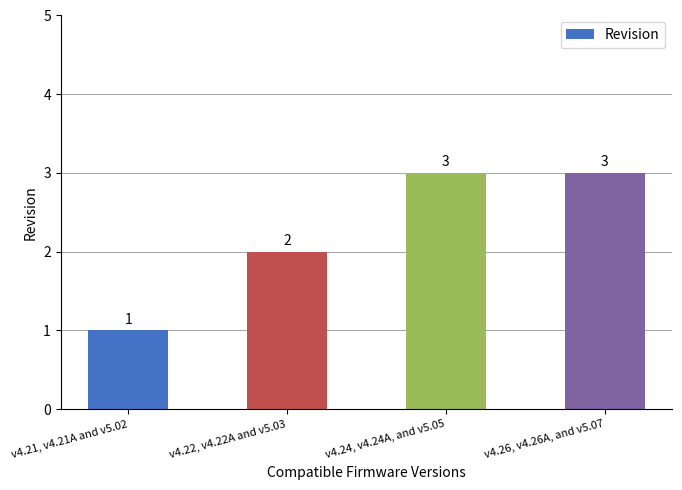

Are the bars horizontal?

No